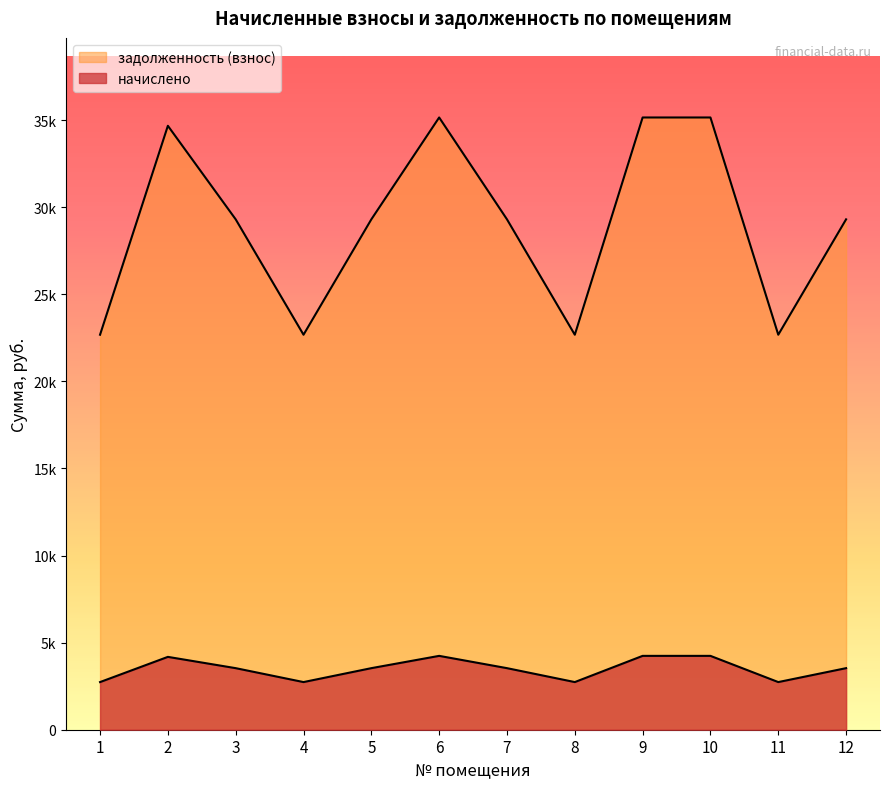

How many lines are shown in the chart?

2